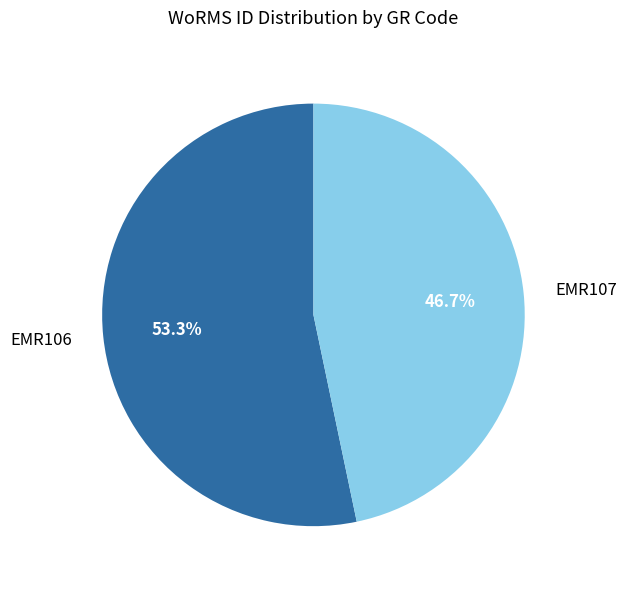

Is the sum of EMR107 and EMR106 greater than half?

Yes